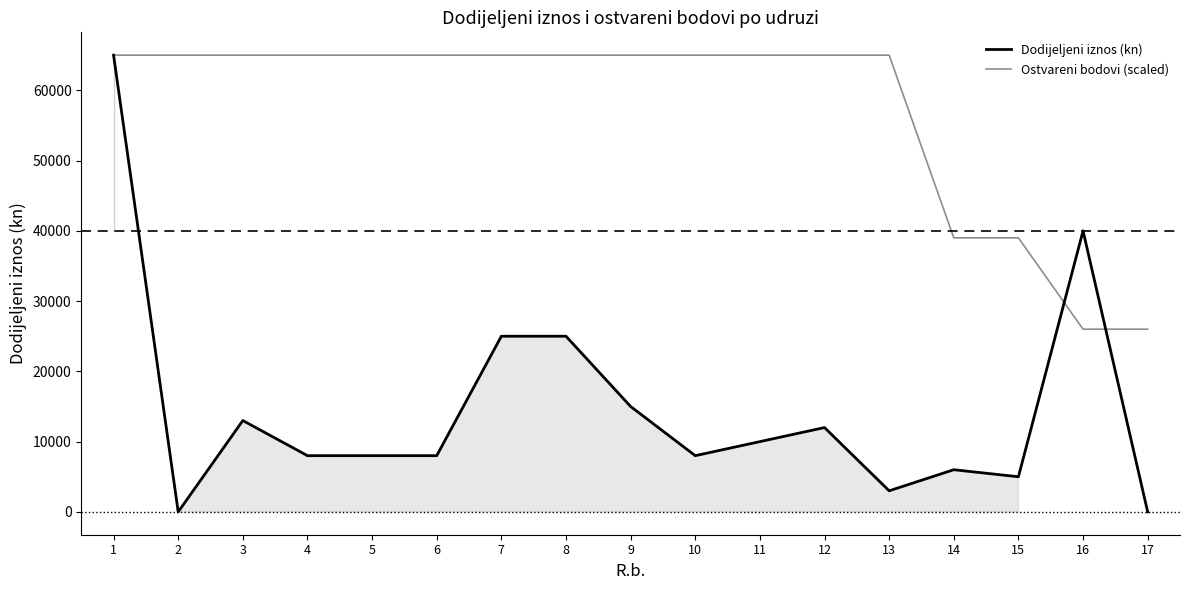

The value of Dodijeljeni iznos (kn) at 8 is 25000. True or false?

True